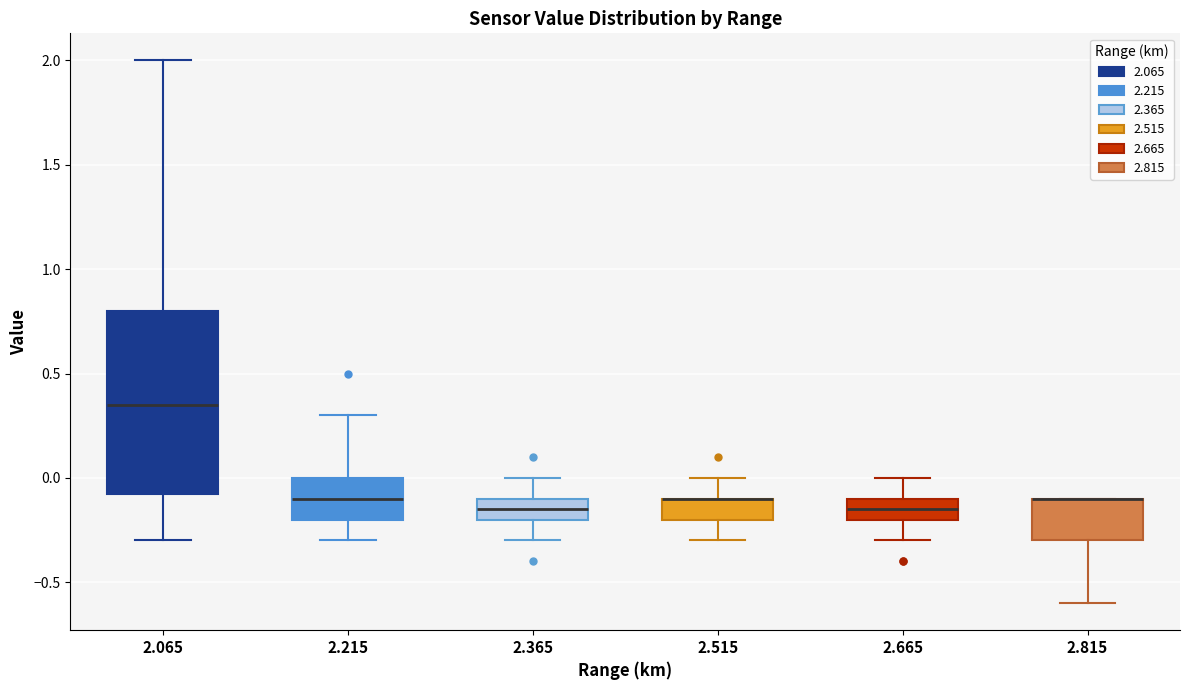

Where does the lower whisker of the box at x = 2.815 end on the y-axis? The values are not printed on the chart, so give them approximately, as read against the axis.

-0.60